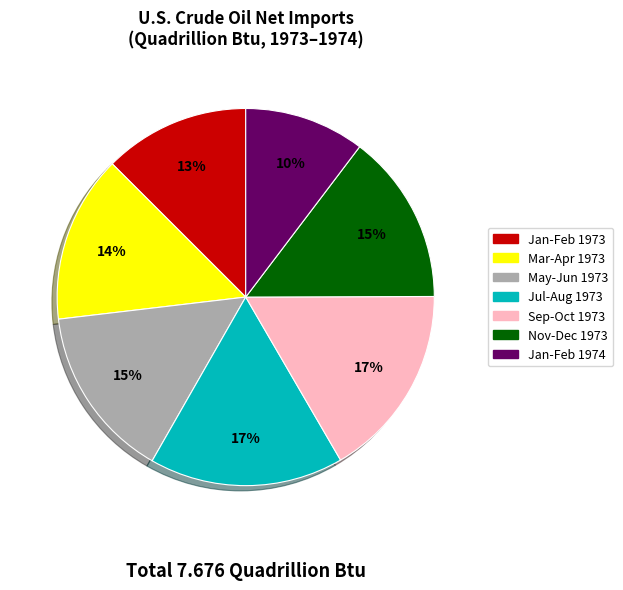

How many segments does this pie chart have?

7